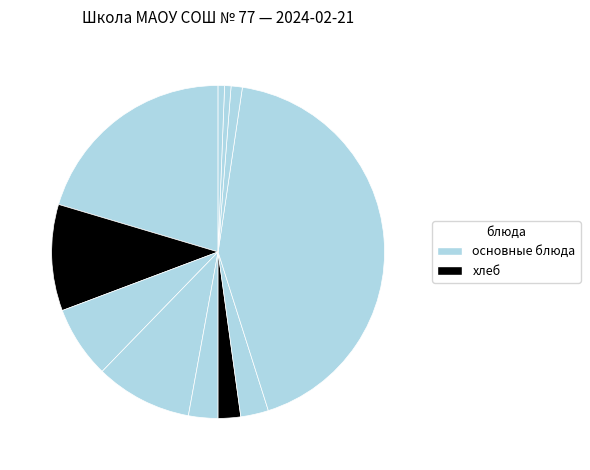

How many segments does this pie chart have?

11